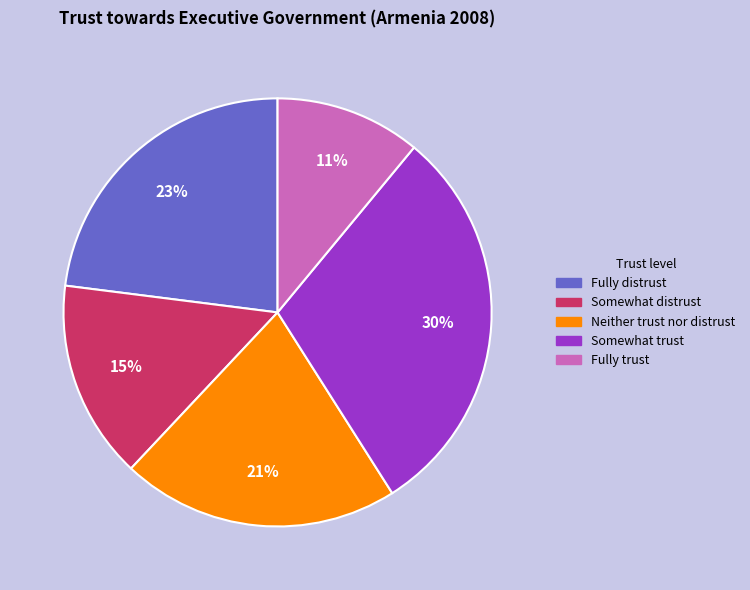

Rank the categories by value from lowest to highest.

Fully trust, Somewhat distrust, Neither trust nor distrust, Fully distrust, Somewhat trust